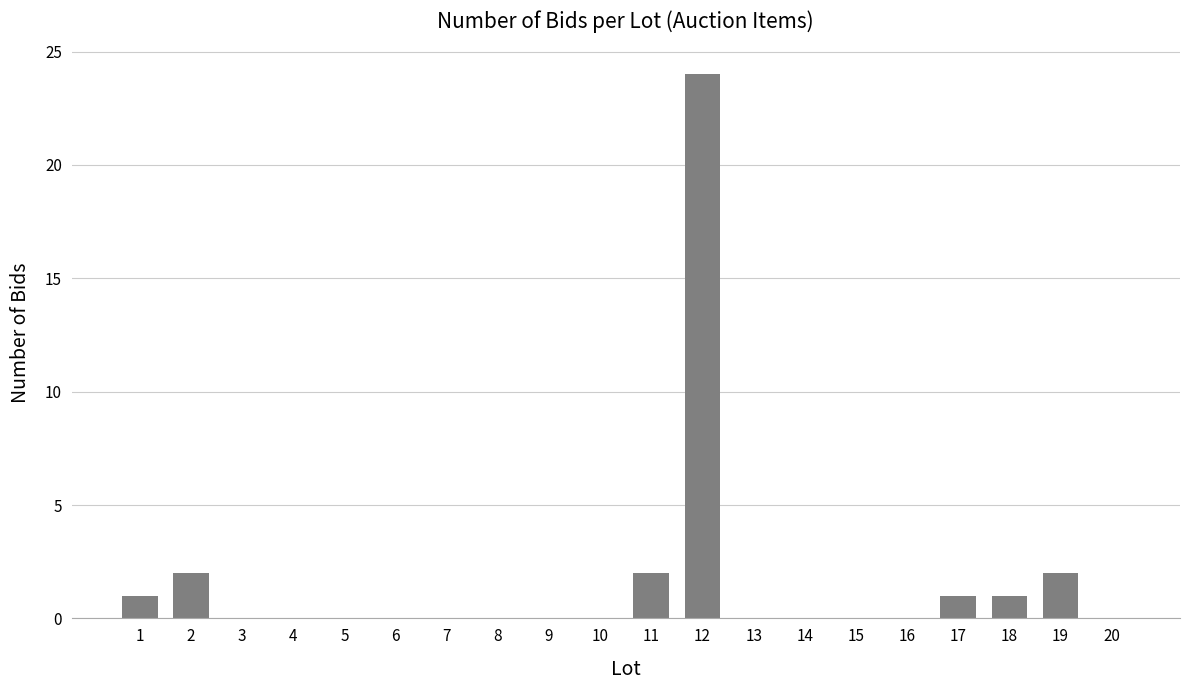

Which category has the highest value across all series?

12